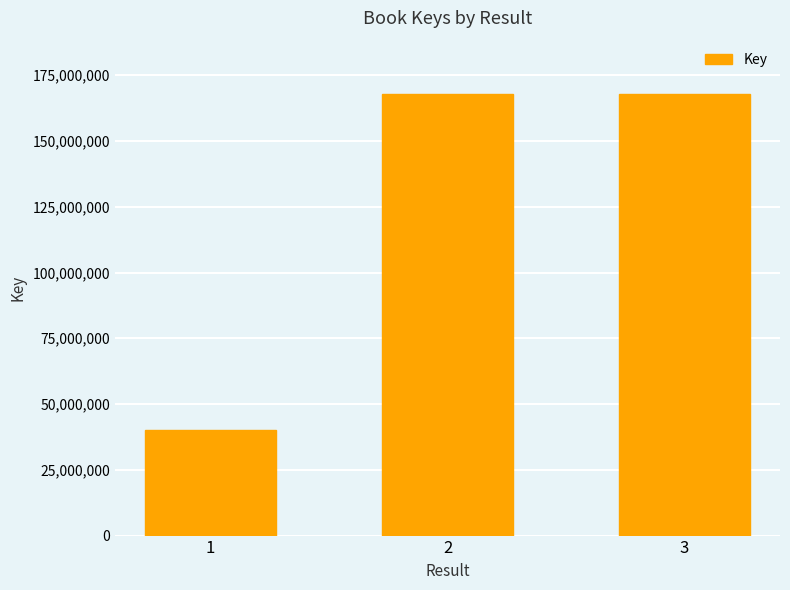

What is the smallest value displayed?

40289779